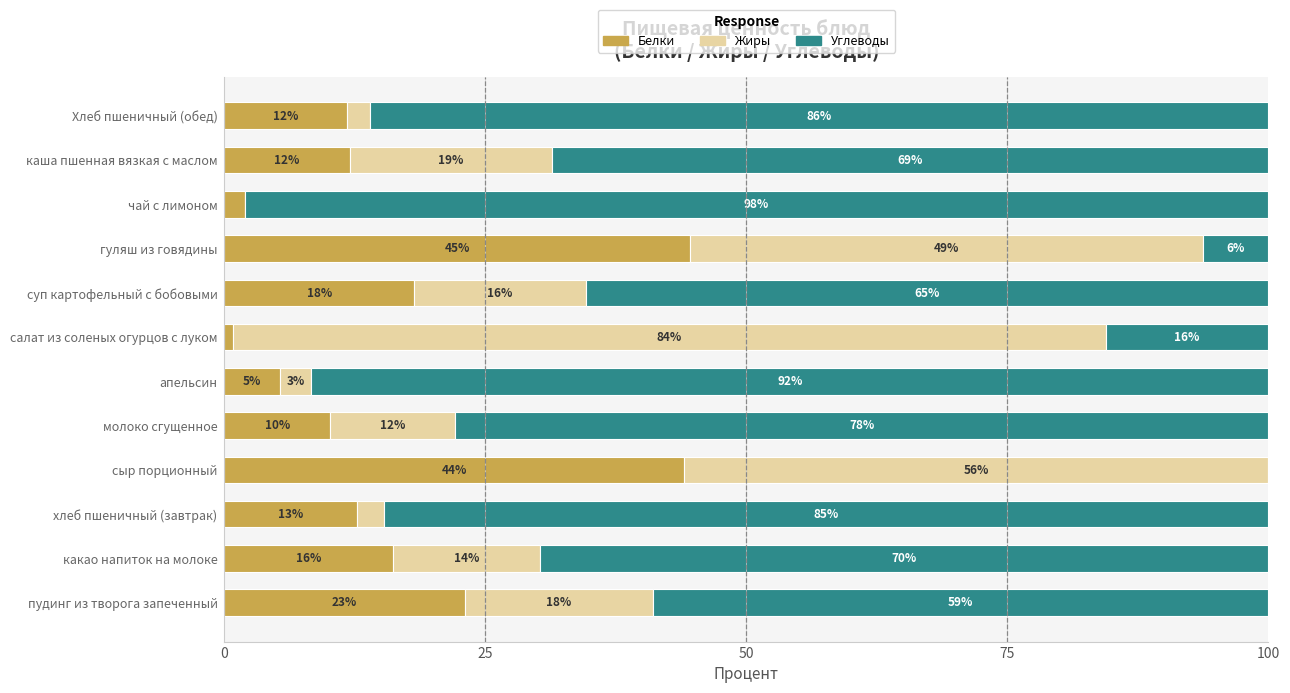

Is it true that Белки equals 12.7 at хлеб пшеничный (завтрак)?

True